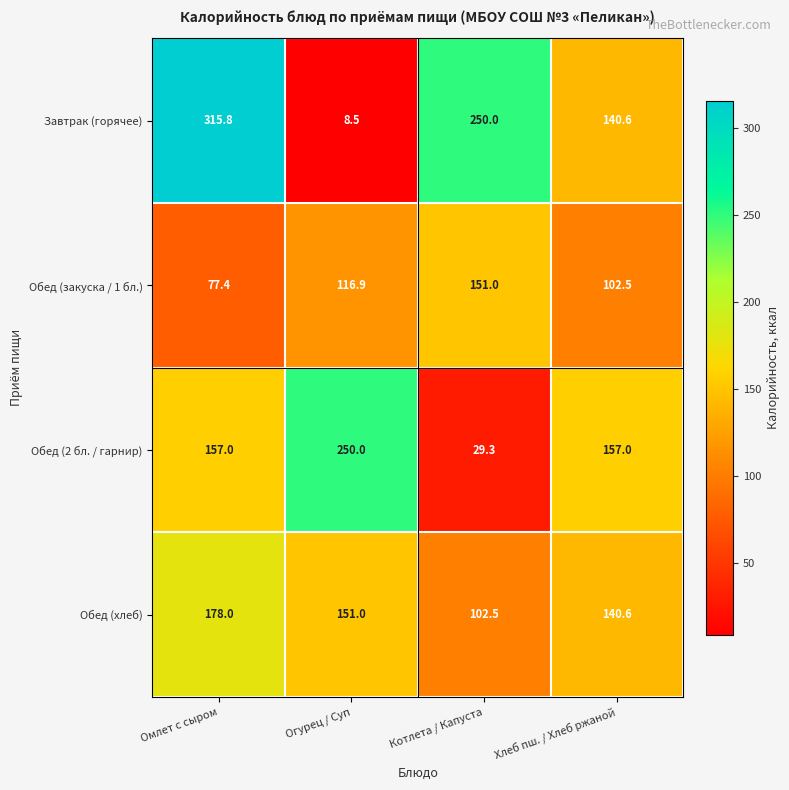

Is it true that Обед (2 бл. / гарнир) equals 52.0 at Омлет с сыром?

False